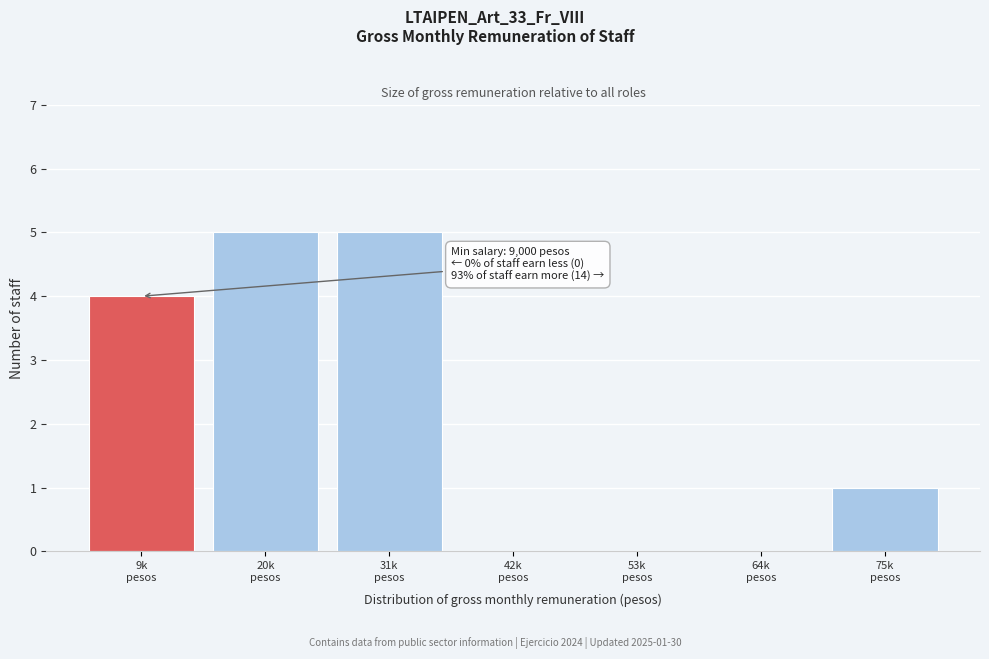

What is the sum of all values?

15